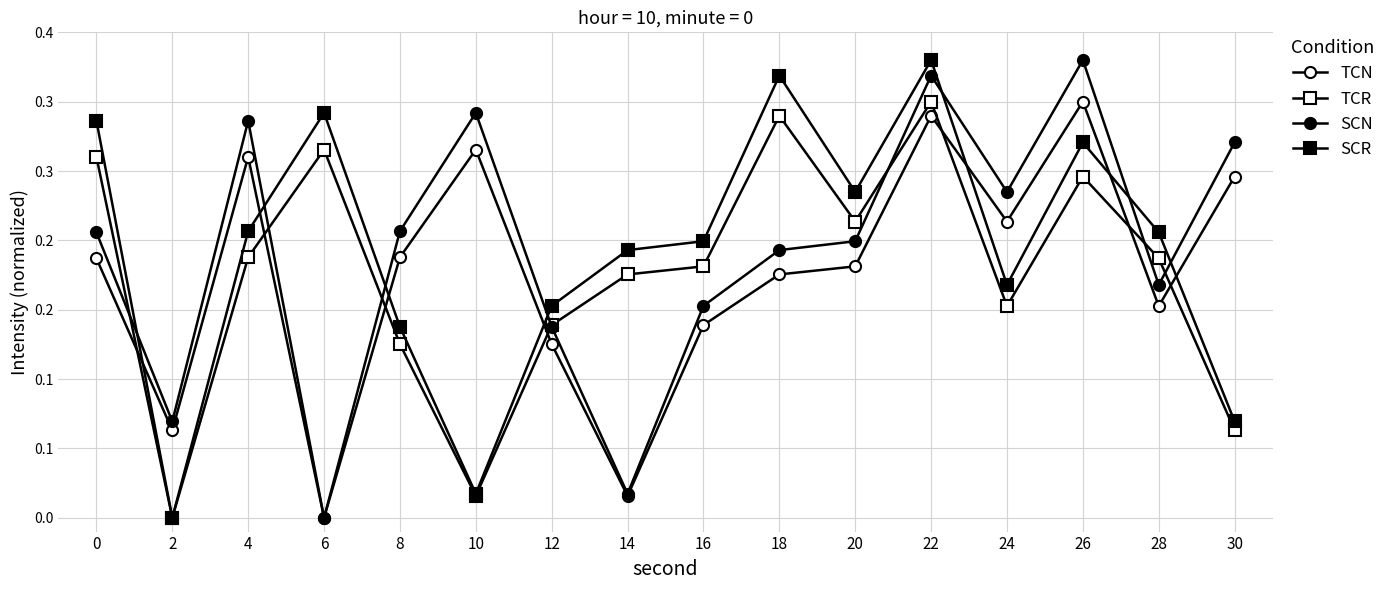

Is this an area chart (filled region under the line)?

No